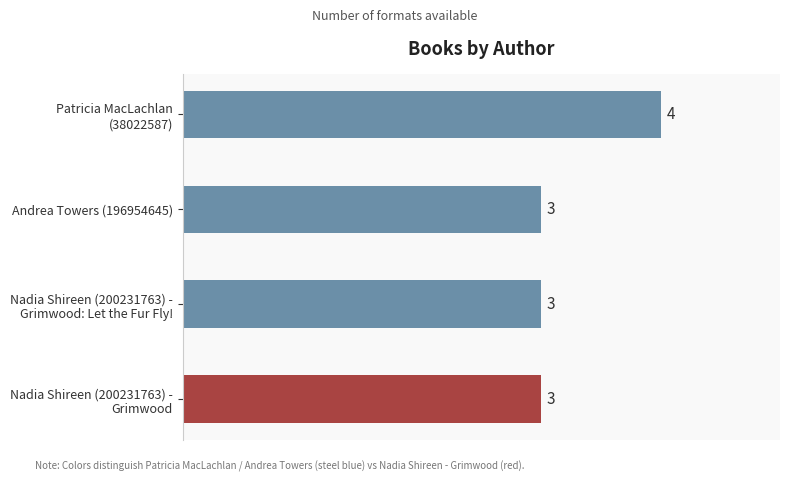

What is the value of the 1st bar from the top?

4